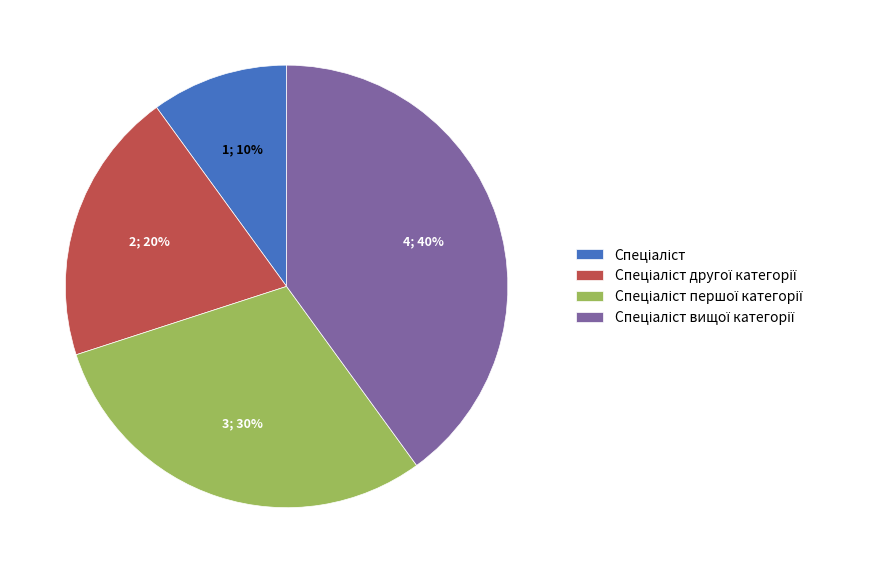

Does any single category account for the majority?

No